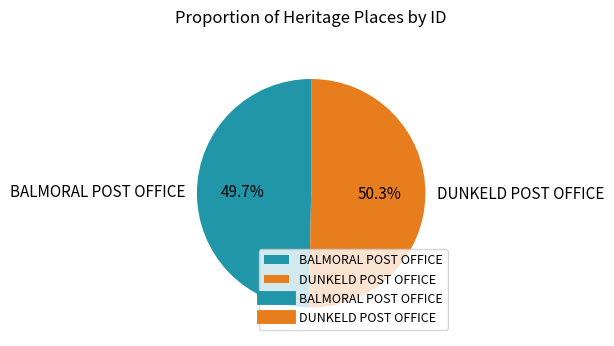

What percentage is the BALMORAL POST OFFICE slice, to the nearest percent?

50%